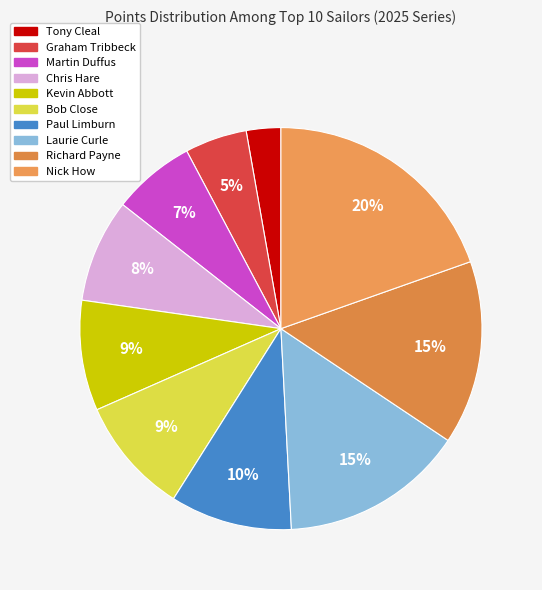

Count the number of slices in the pie.

10